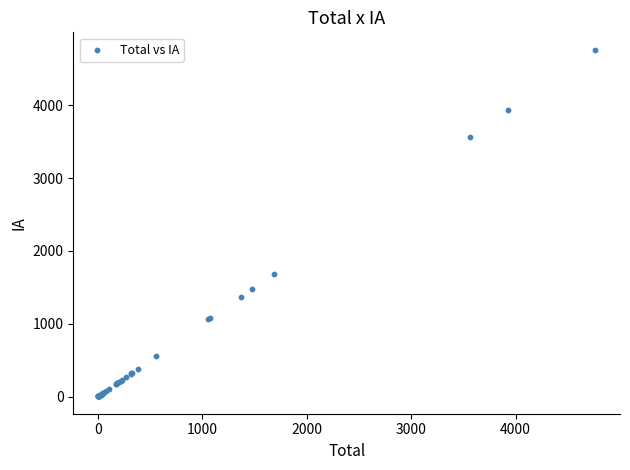

What Y value in the scatter plot is closest to 2382?

1682.8